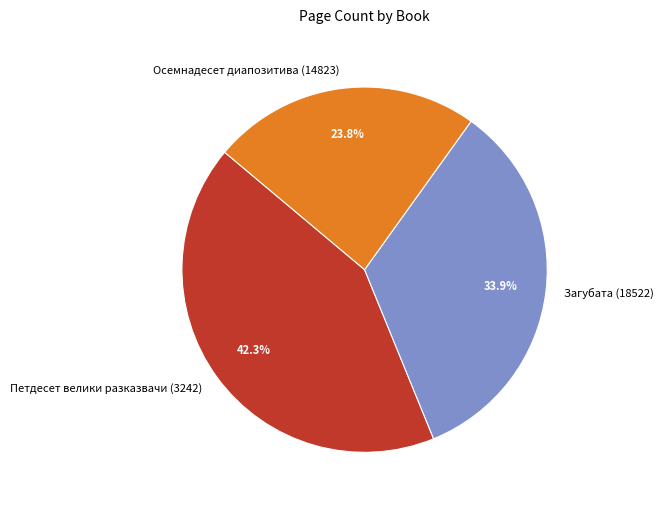

What is the smallest slice in the pie chart?

Осемнадесет диапозитива (14823)